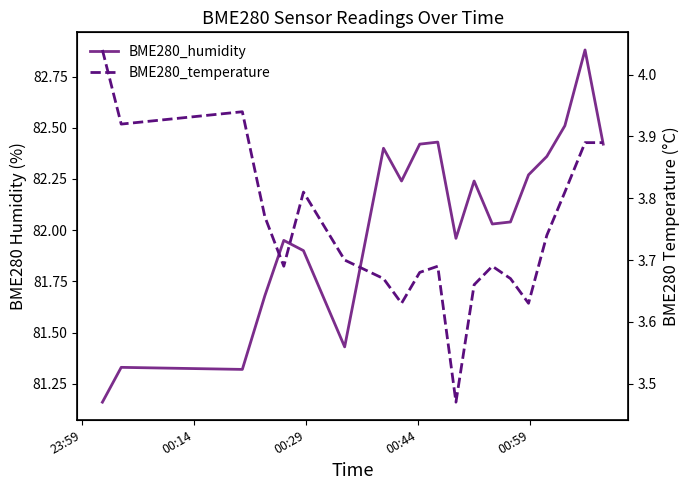

List the series in order of their overall mean, highest first.

BME280_humidity, BME280_temperature